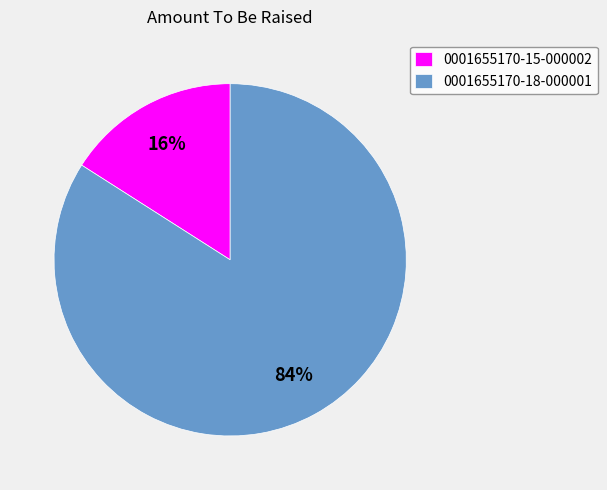

What percentage is the 0001655170-18-000001 slice, to the nearest percent?

84%